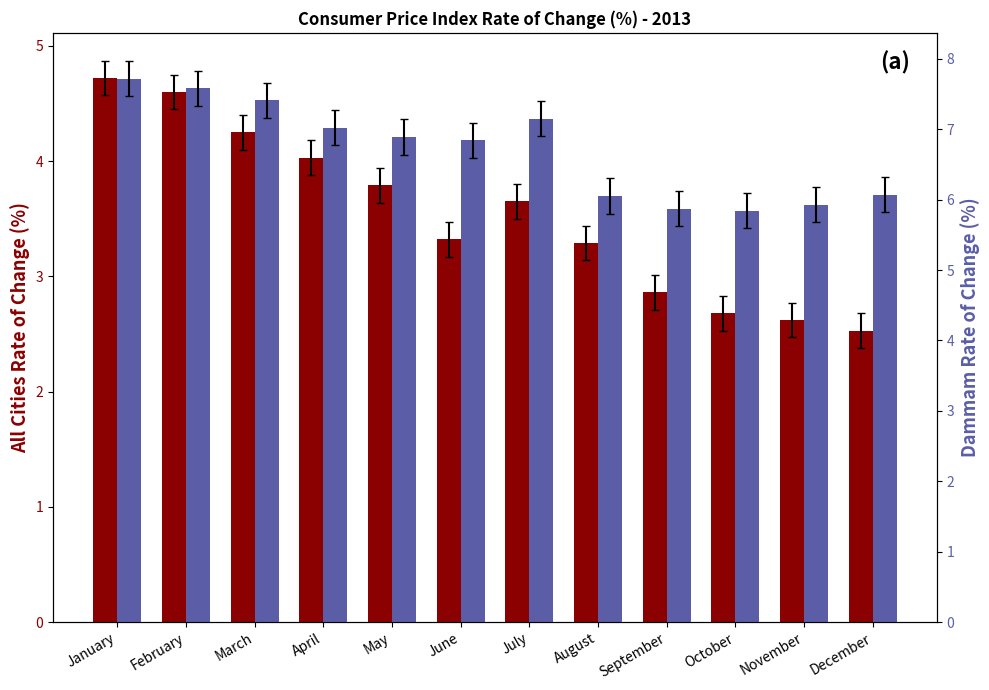

How many series are shown in this chart?

2